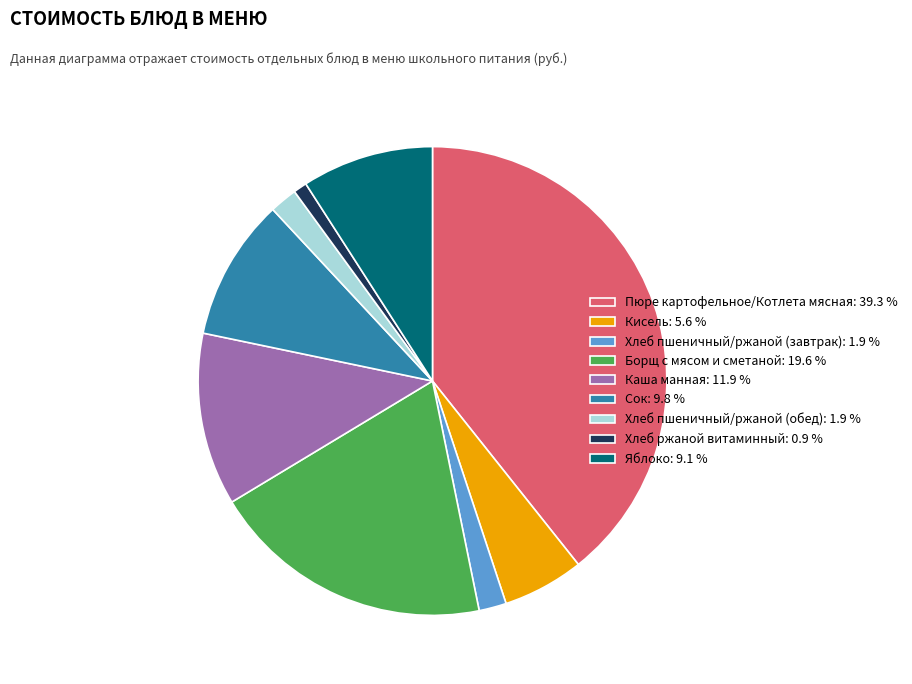

Does Каша манная: 11.9 % represent more than half of the total?

No